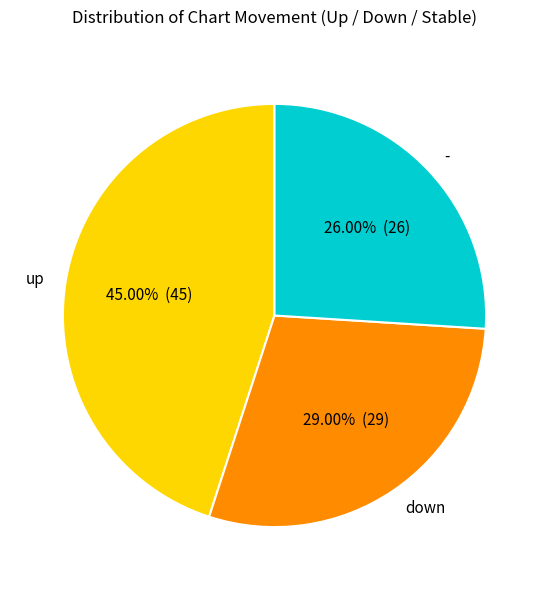

How many slices are in this pie chart?

3